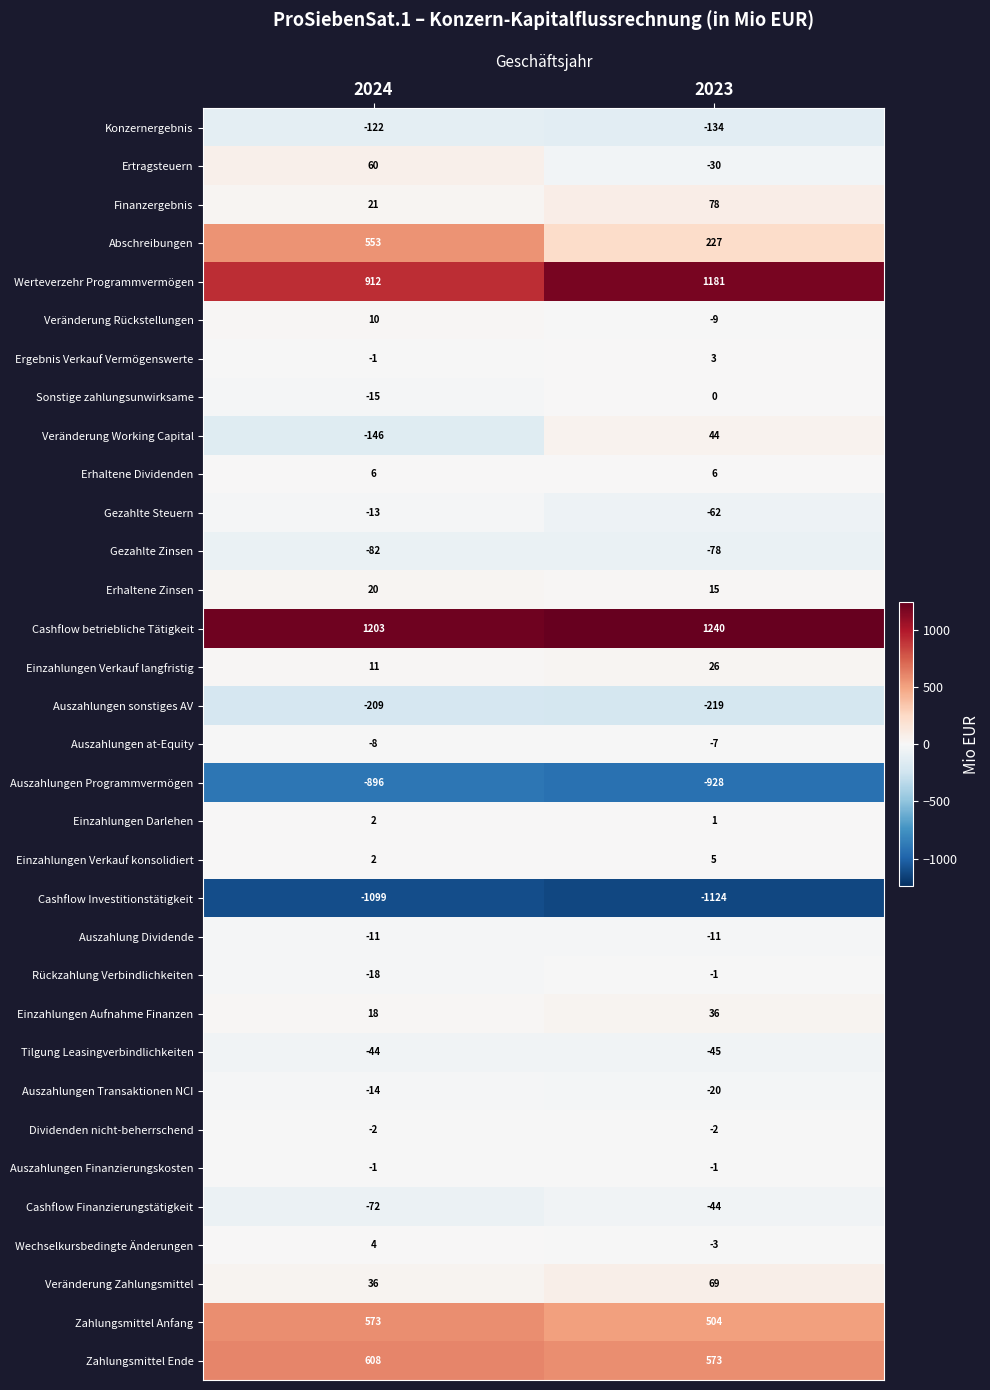

What is the minimum value shown in the chart?

-1124